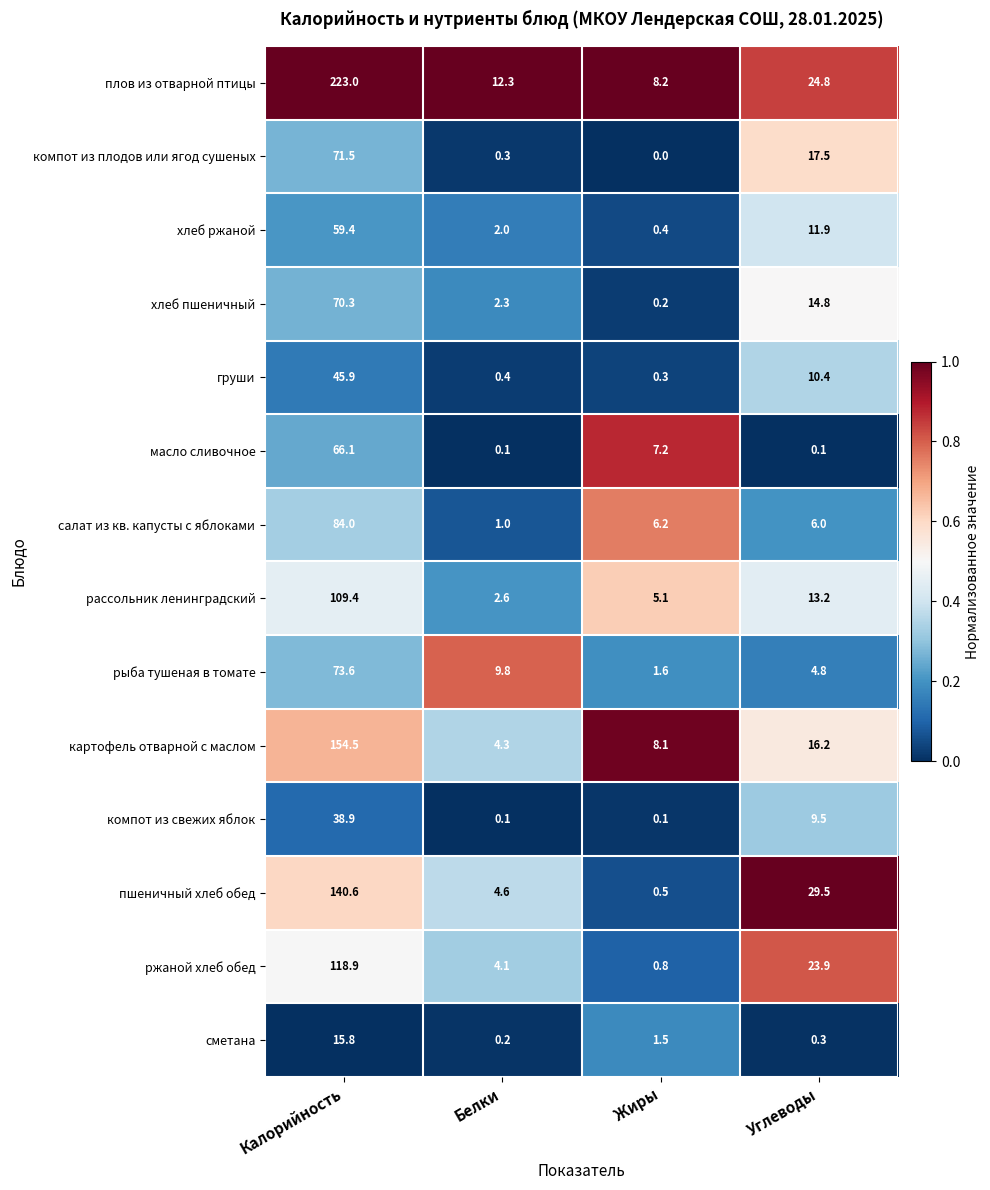

What is the sum of all салат из кв. капусты с яблоками values?

97.2